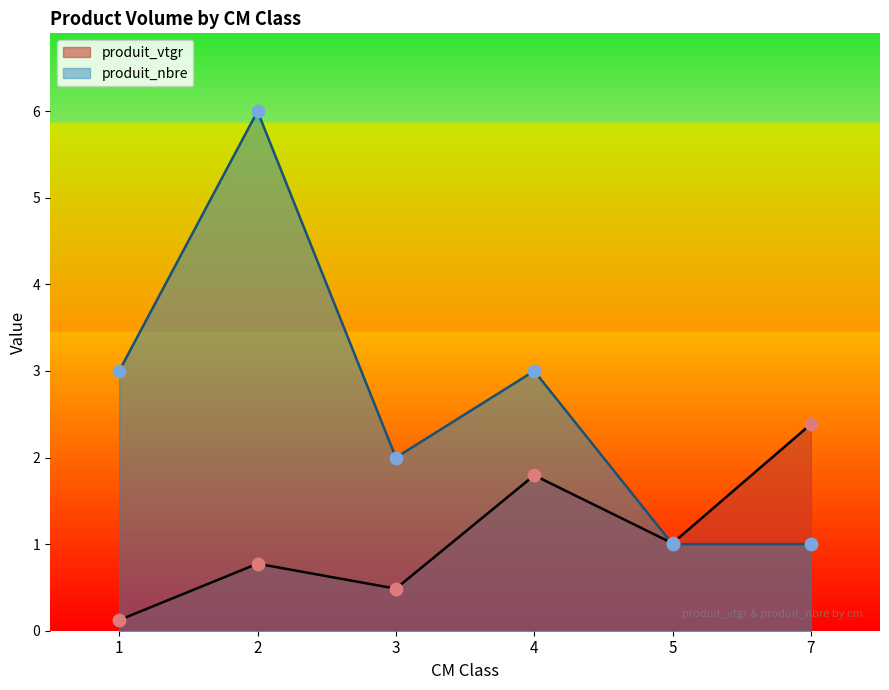

At which category is the sum across all series the highest?

2